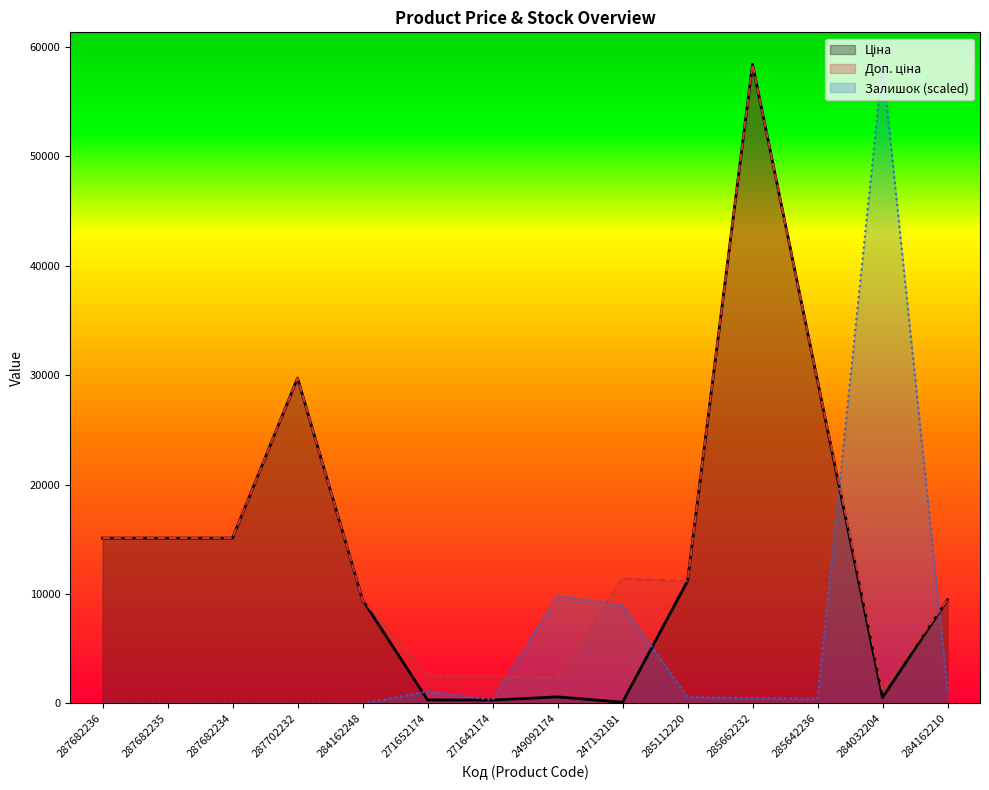

Reading right to left, transcribe all the data shown in this chart.

Ціна: 9480.1	539.0	29491.5	58426.5	11188.2	114.1	603.7	310.3	324.8	9480.1	29747.2	15120.0	15120.0	15120.0
Доп. ціна: 9480.1	1235.4	29491.5	58426.5	11188.2	11410.0	2414.8	2482.4	2598.3	9480.1	29747.2	15120.0	15120.0	15120.0
Залишок: 1240.2	58426.5	413.4	482.3	585.6	8956.9	9852.6	310.0	1102.4	0.0	0.0	0.0	0.0	0.0